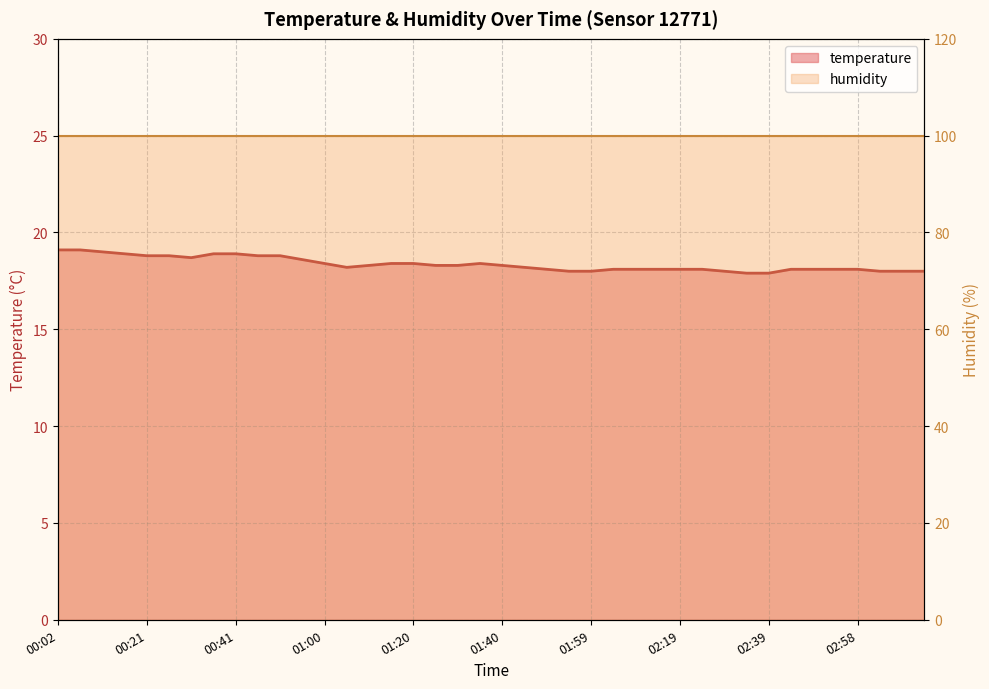

Reading left to right, transcribe all the data shown in this chart.

00:02=19.1	00:06=19.1	00:11=19.0	00:16=18.9	00:21=18.8	00:26=18.8	00:31=18.7	00:36=18.9	00:41=18.9	00:46=18.8	00:50=18.8	00:55=18.6	01:00=18.4	01:05=18.2	01:10=18.3	01:15=18.4	01:20=18.4	01:25=18.3	01:30=18.3	01:35=18.4	01:40=18.3	01:45=18.2	01:50=18.1	01:54=18.0	01:59=18.0	02:04=18.1	02:09=18.1	02:14=18.1	02:19=18.1	02:24=18.1	02:29=18.0	02:34=17.9	02:39=17.9	02:43=18.1	02:48=18.1	02:53=18.1	02:58=18.1	03:03=18.0	03:08=18.0	03:13=18.0